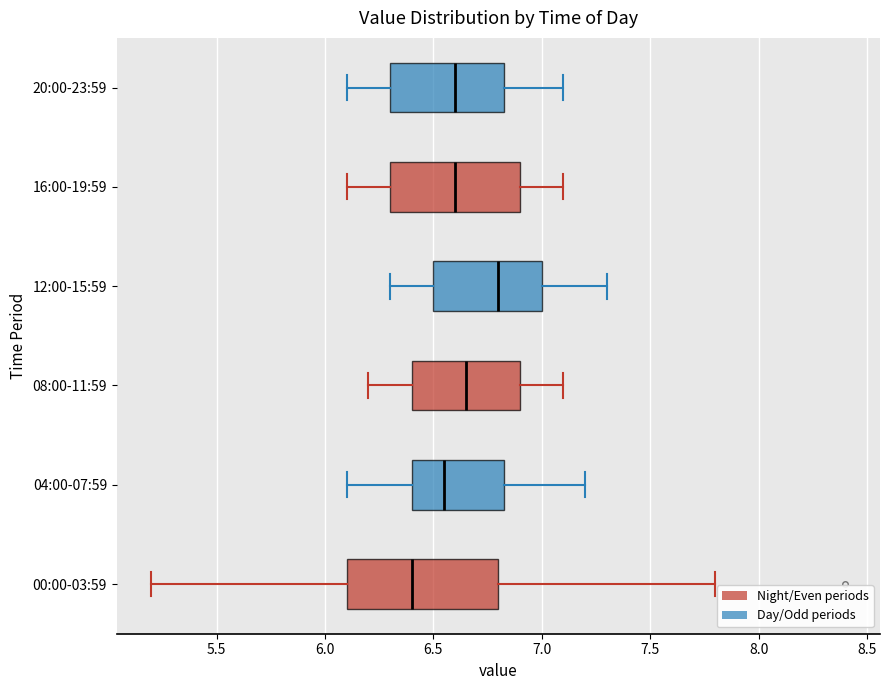

Which box's median line is the furthest to the left?

00:00-03:59